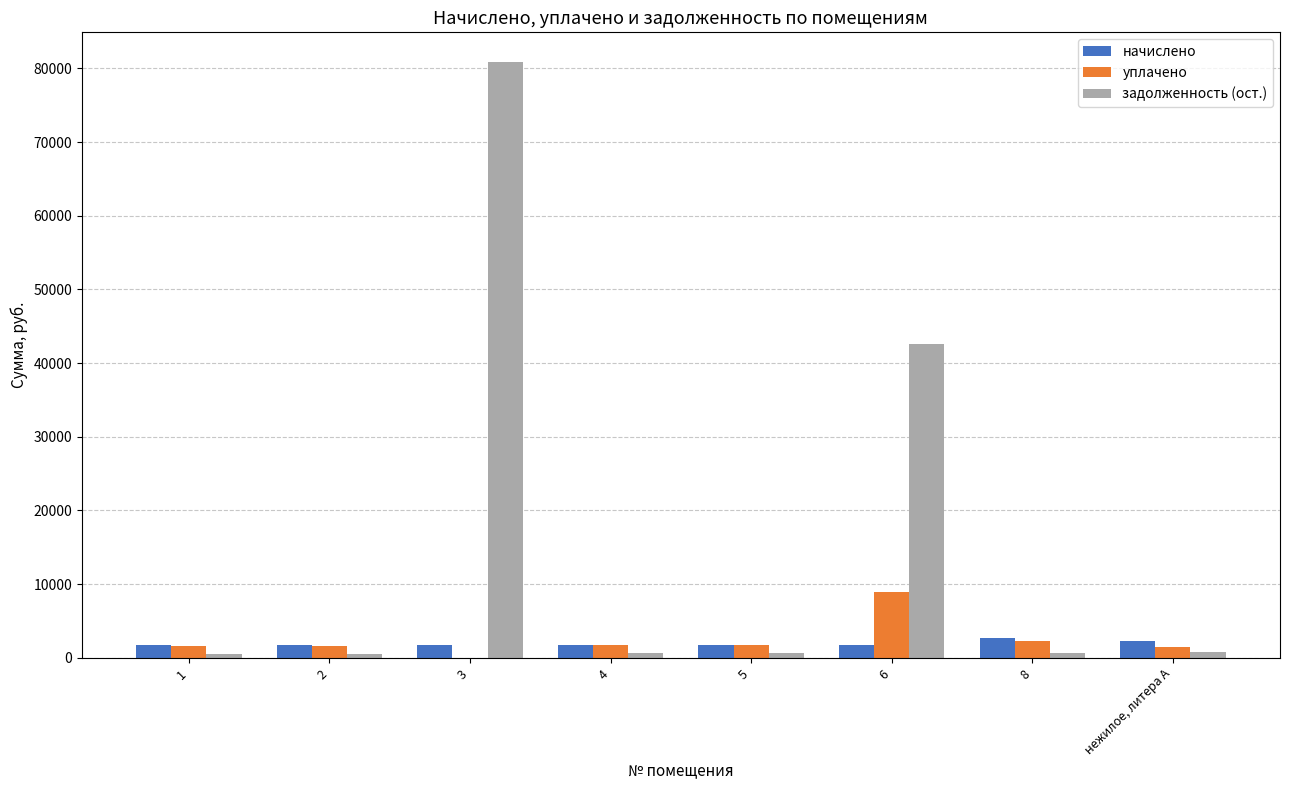

What value does the уплачено series have at нежилое, литера А?

1495.9